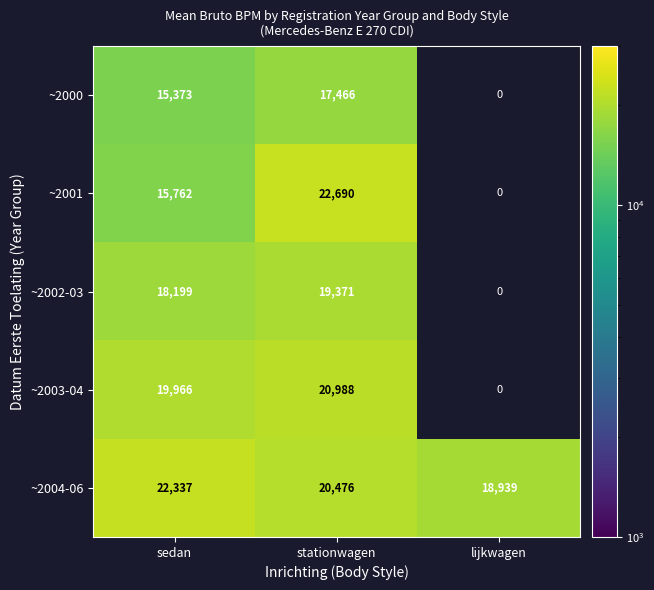

At which label is ~2004-06 closest to 20638?

stationwagen